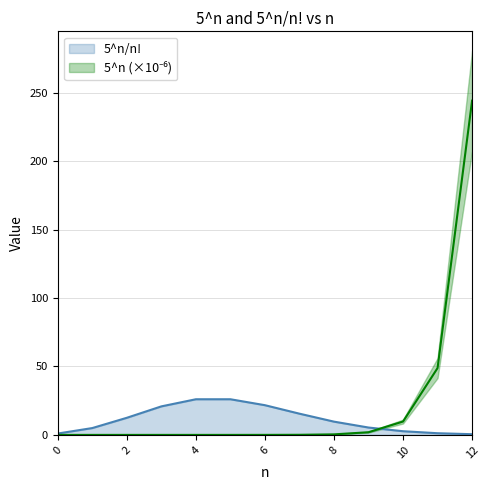

Rank the series at 1 from highest to lowest value.

5^n/n!, 5^n